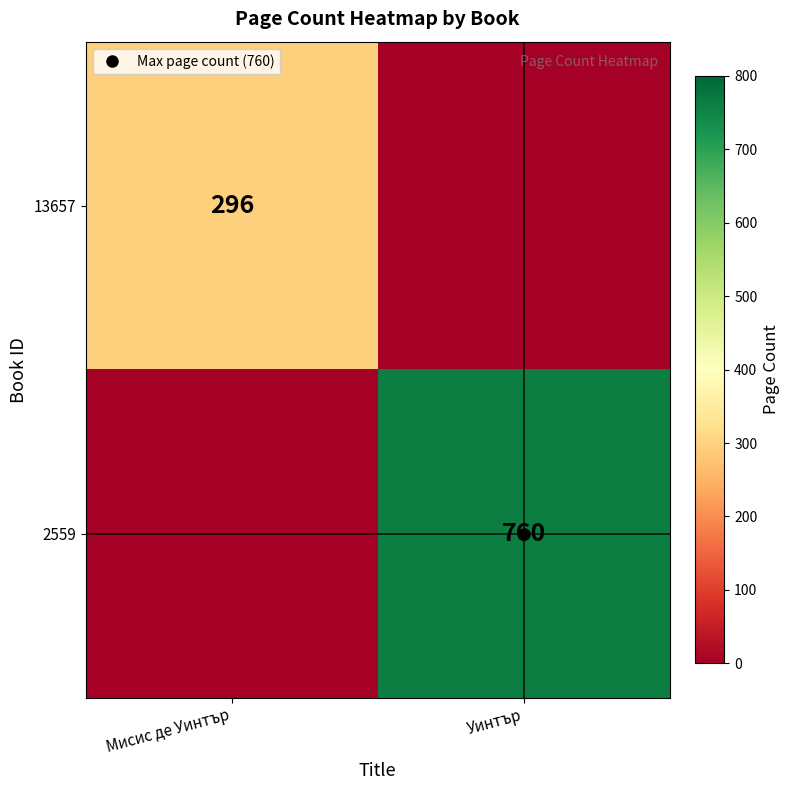

What is the difference between the highest and lowest values at Мисис де Уинтър?

296